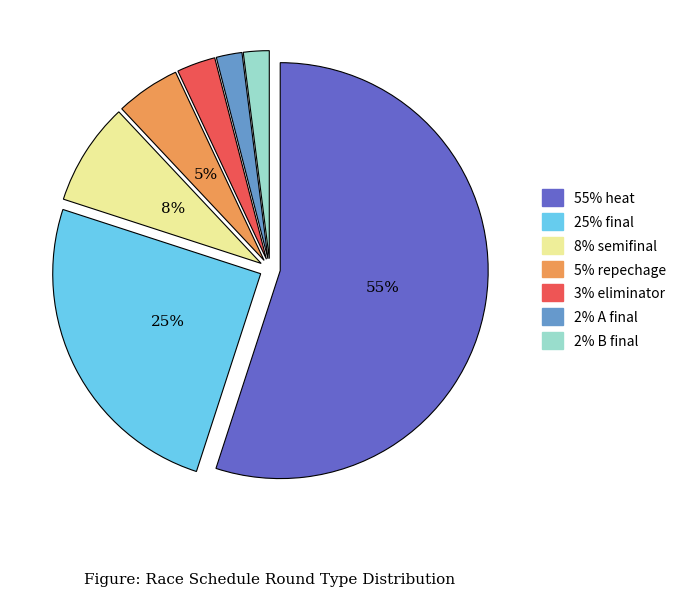

How many slices are in this pie chart?

7